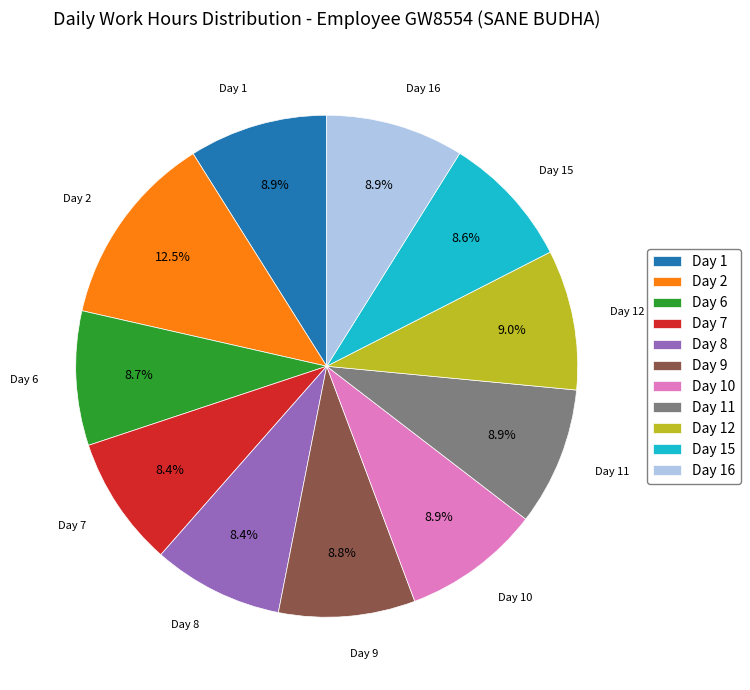

How many segments does this pie chart have?

11